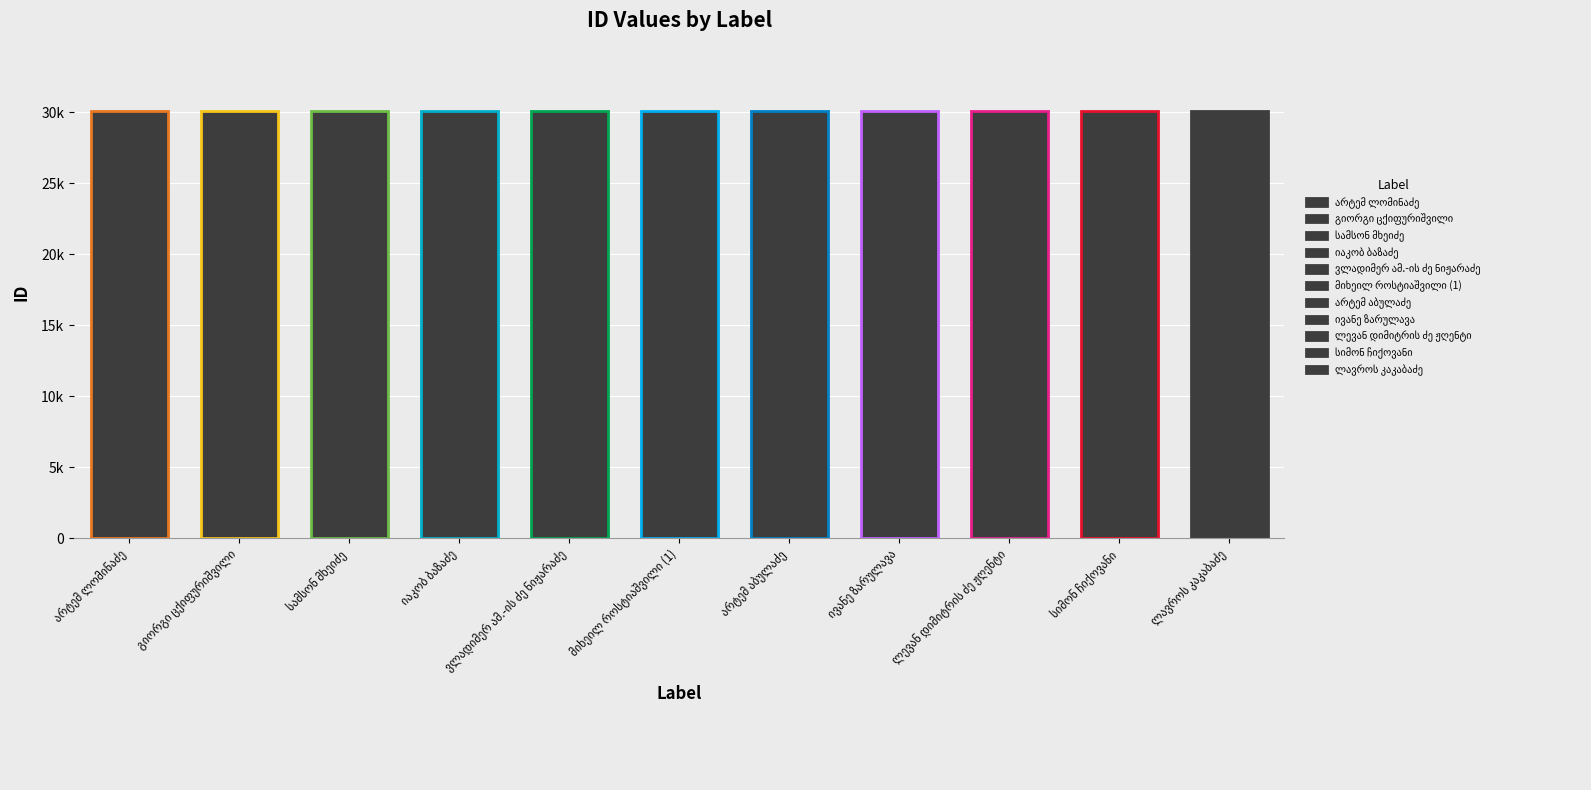

What is the ratio of the value at გიორგი ცქიფურიშვილი to the value at ვლადიმერ ამ.-ის ძე ნიჟარაძე?

1.0